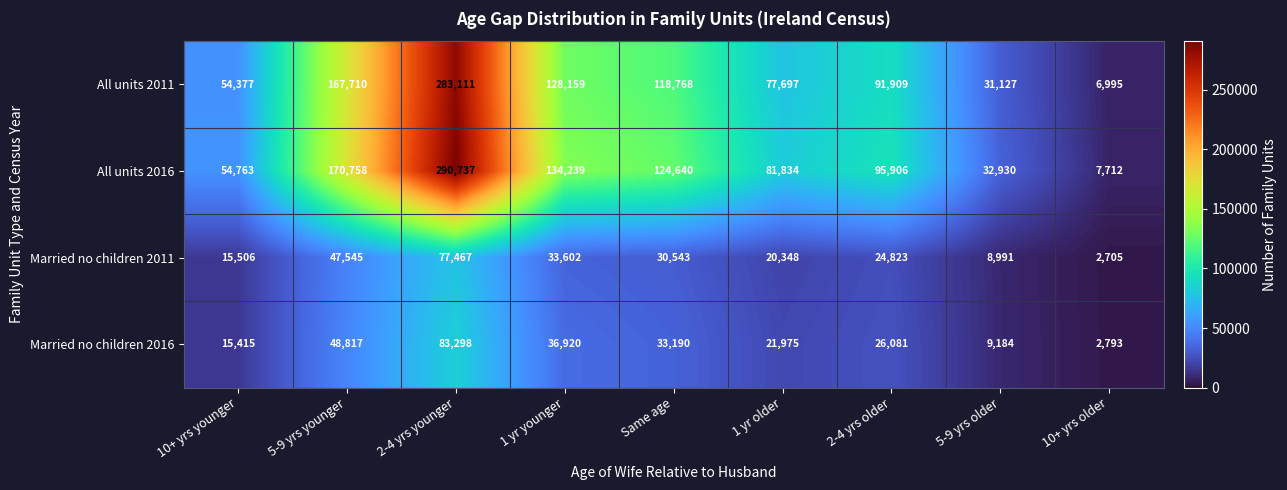

What value does the All units 2011 series have at 10+ yrs younger?

54377